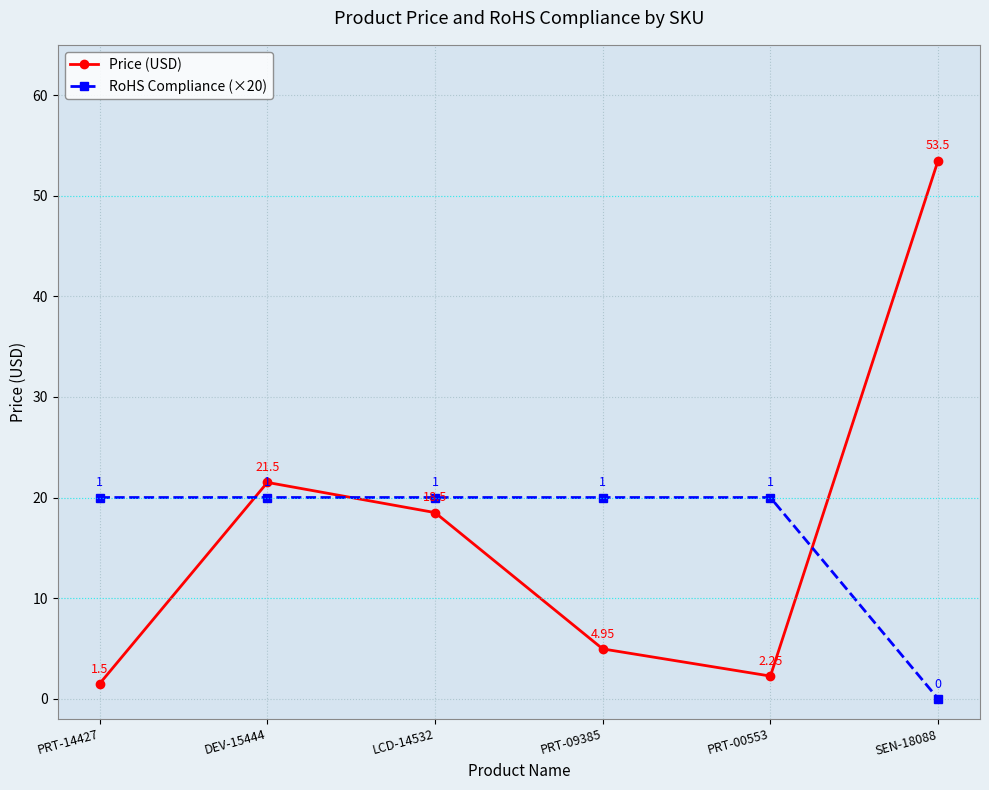

What are all the series names shown in the legend?

Price (USD), RoHS Compliance (×20)